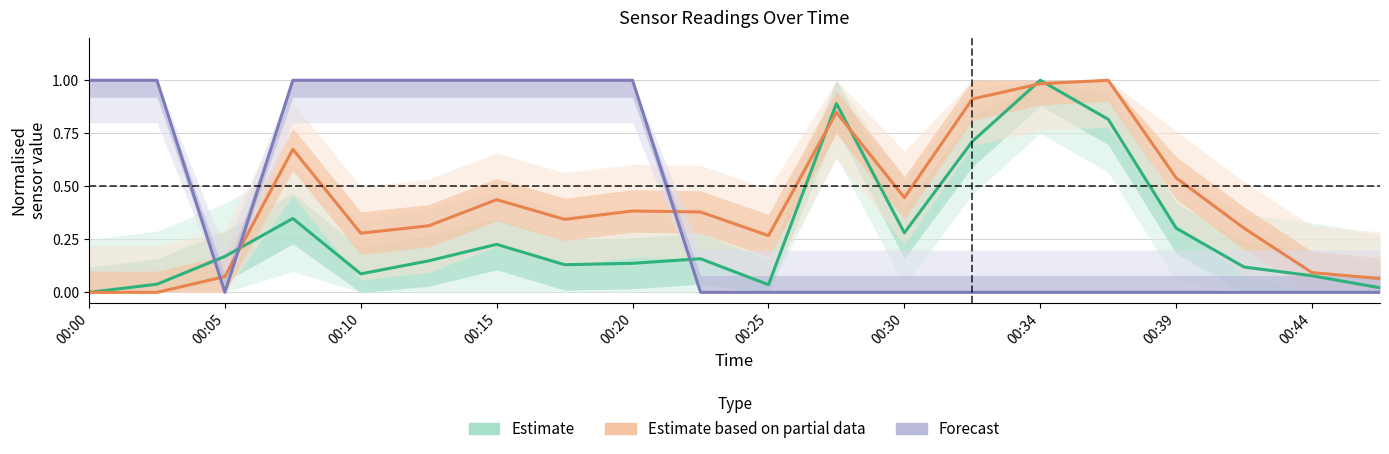

What is the difference between the Forecast values at 12 and 00:05?

1.0